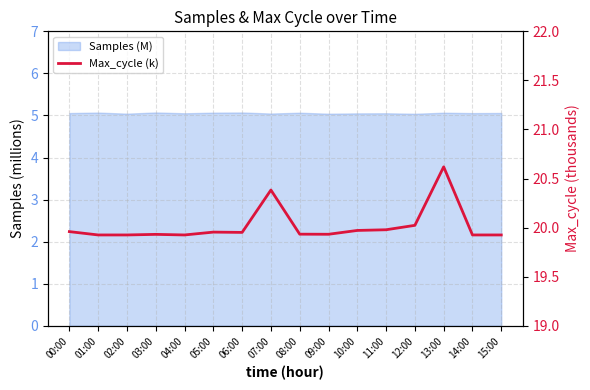

What is the label of the 6th point from the left?

05:00